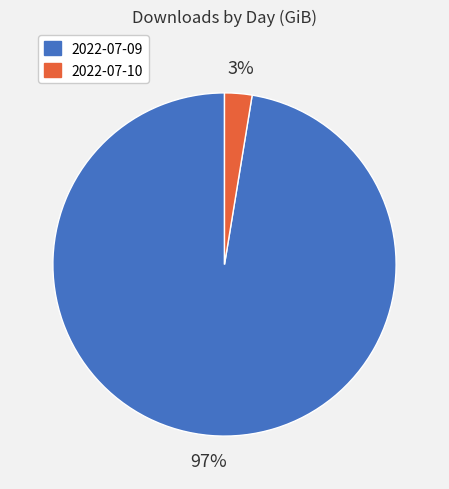

The 2022-07-10 slice represents 3% of the pie. True or false?

True